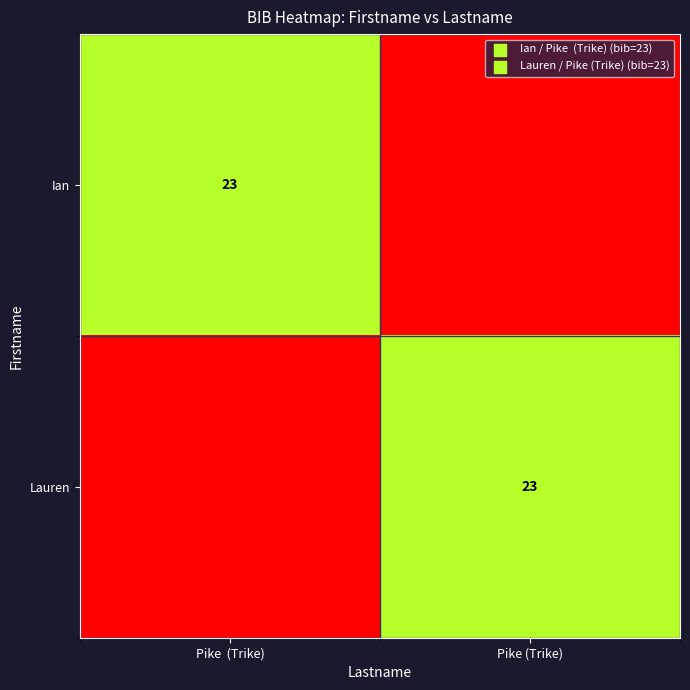

Is it true that Lauren equals 23.0 at Pike (Trike)?

True